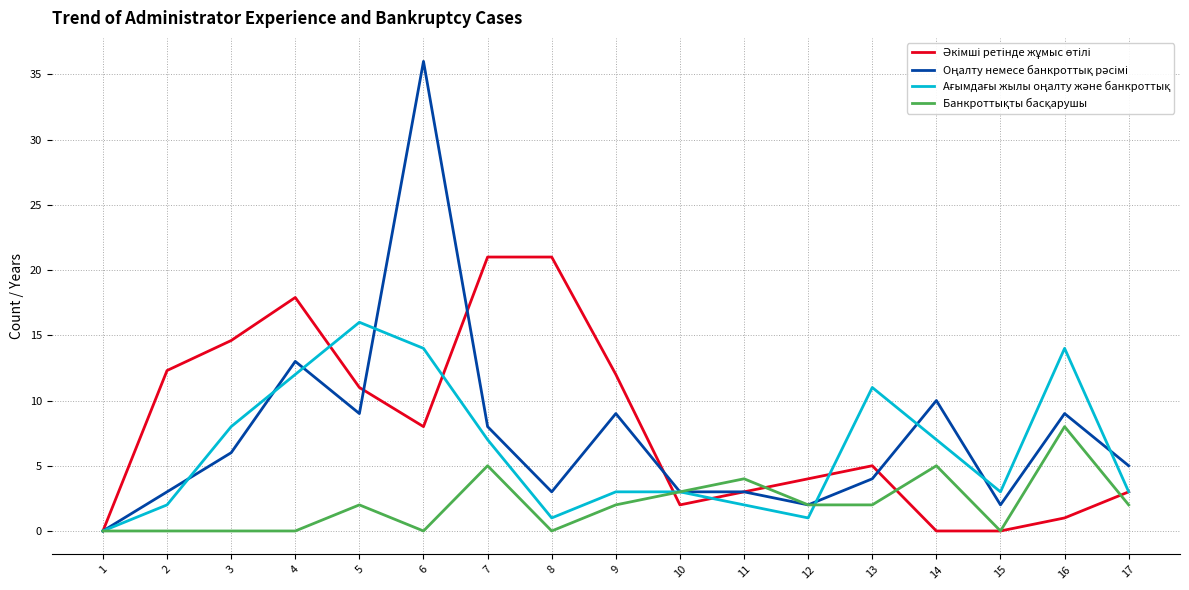

What is the difference between the highest and lowest values at 5?

14.0